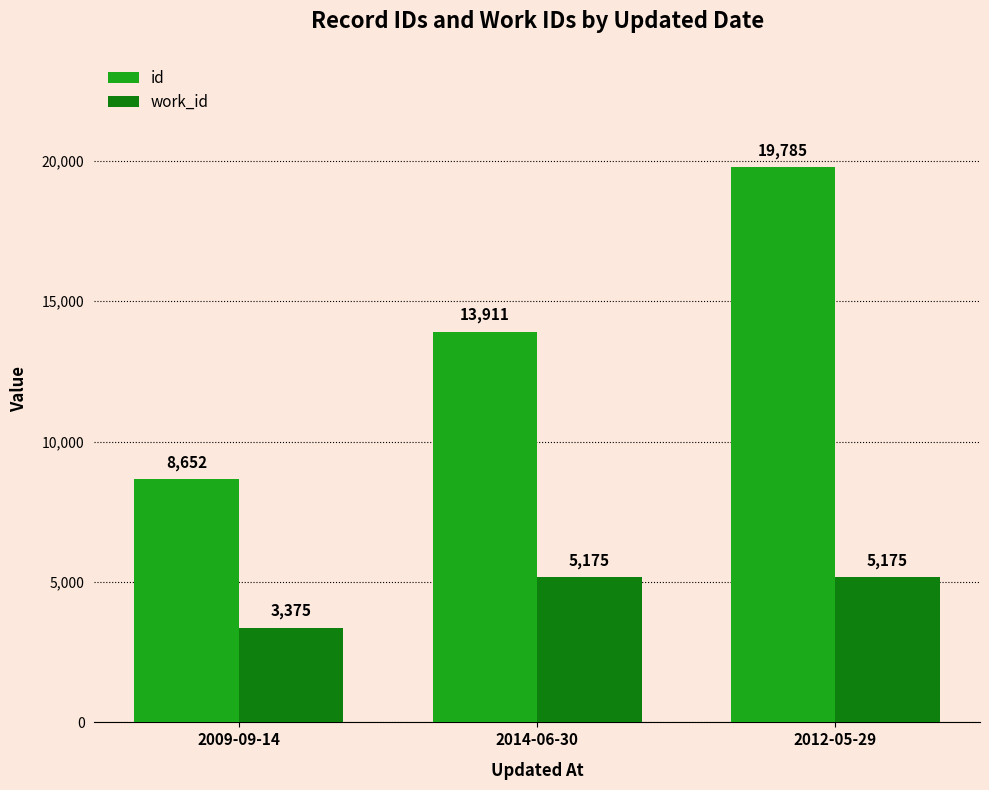

What is the maximum value shown in the chart?

19785